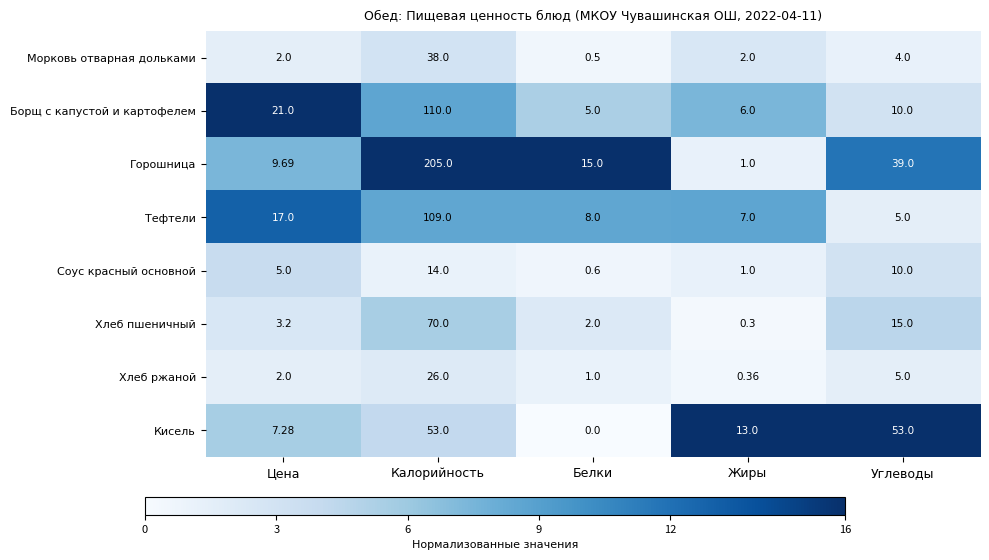

Which label corresponds to the largest value in the chart?

Калорийность